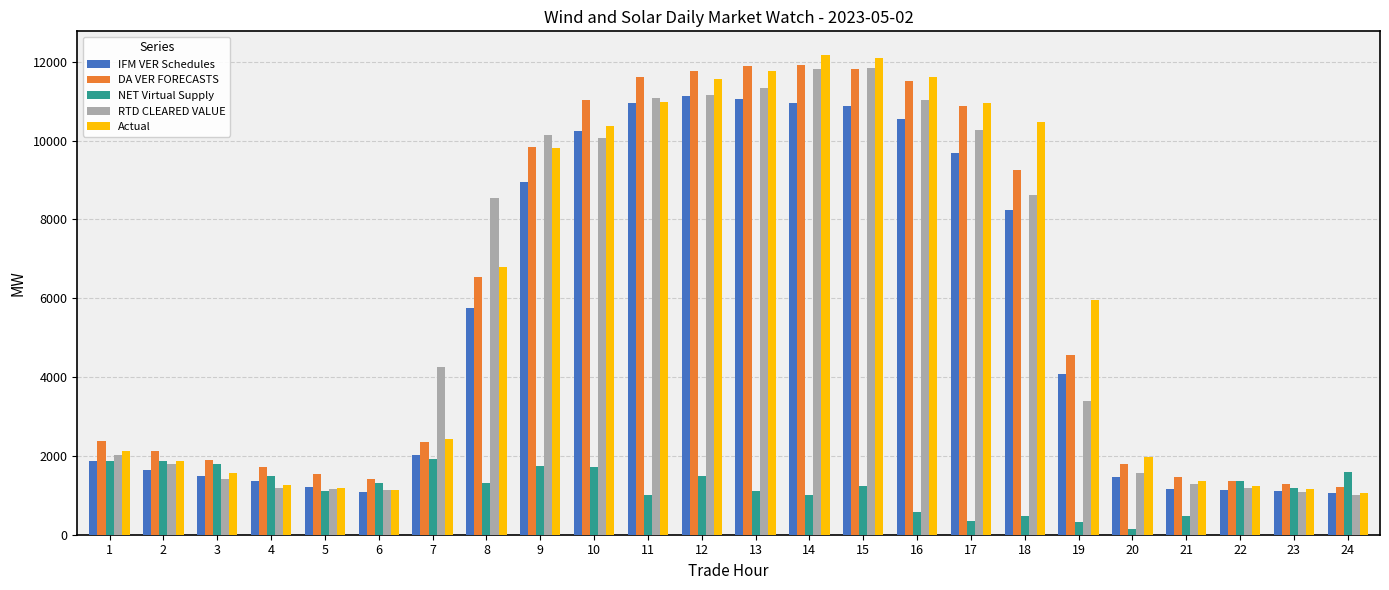

The value of RTD CLEARED VALUE at 10 is 16949.7. True or false?

False